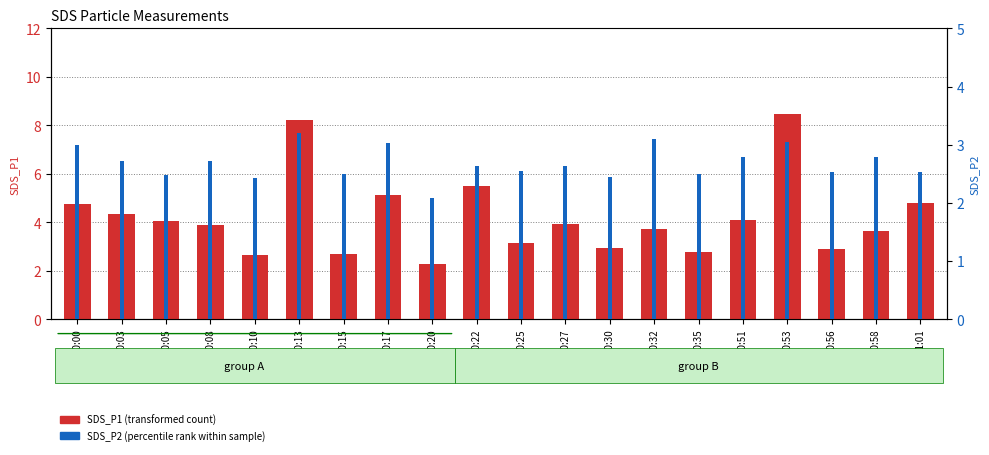

Reading right to left, extract all data points from this chart.

SDS_P1 (transformed count): 01:01=4.8	00:58=3.6	00:56=2.9	00:53=8.5	00:51=4.1	00:35=2.8	00:32=3.7	00:30=3.0	00:27=3.9	00:25=3.1	00:22=5.5	00:20=2.3	00:17=5.1	00:15=2.7	00:13=8.2	00:10=2.6	00:08=3.9	00:05=4.0	00:03=4.3	00:00=4.8
SDS_P2 (percentile rank): 01:01=2.5	00:58=2.8	00:56=2.5	00:53=3.0	00:51=2.8	00:35=2.5	00:32=3.1	00:30=2.5	00:27=2.6	00:25=2.5	00:22=2.6	00:20=2.1	00:17=3.0	00:15=2.5	00:13=3.2	00:10=2.4	00:08=2.7	00:05=2.5	00:03=2.7	00:00=3.0